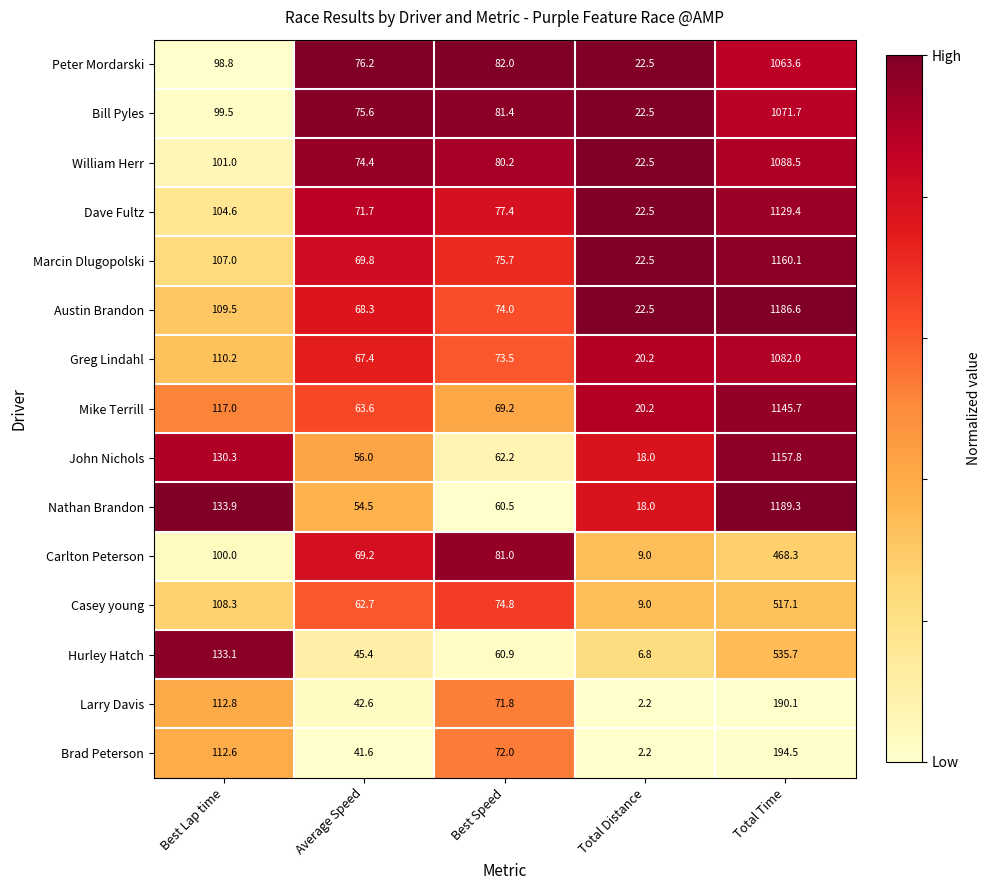

List the series in order of their peak value, highest first.

Nathan Brandon, Austin Brandon, Marcin Dlugopolski, John Nichols, Mike Terrill, Dave Fultz, William Herr, Greg Lindahl, Bill Pyles, Peter Mordarski, Hurley Hatch, Casey young, Carlton Peterson, Brad Peterson, Larry Davis